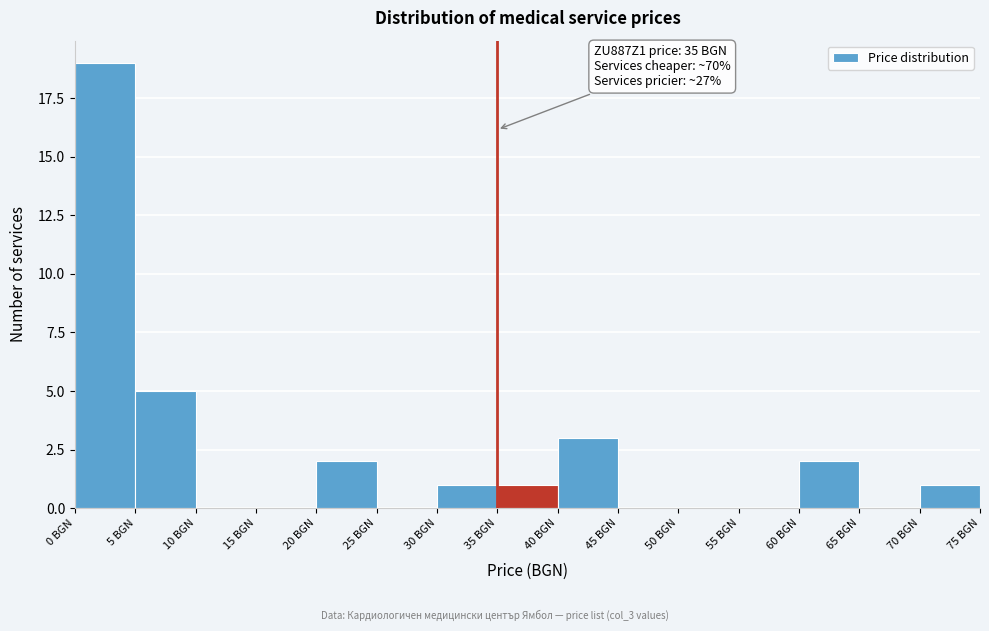

Over which range of the x-axis is the bar tallest?

0 to 5